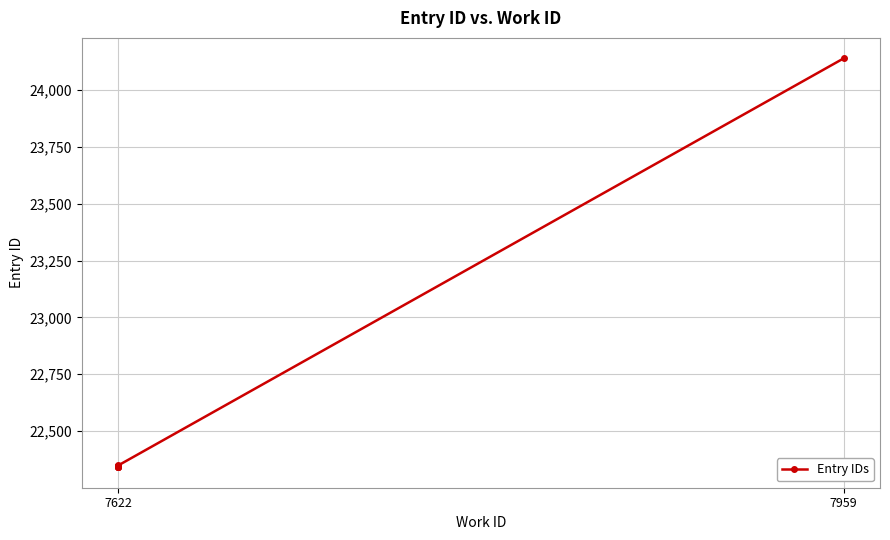

True or false: the data shows 22347 at 7622.

True